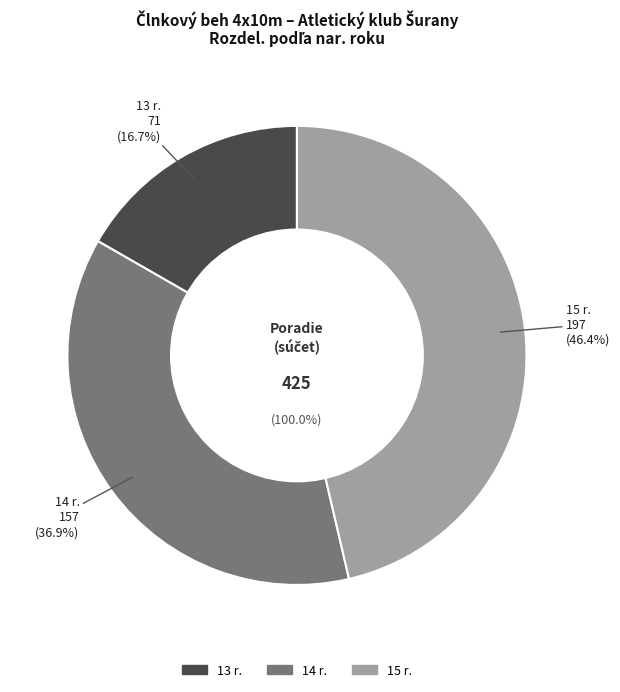

What is the smallest slice in the pie chart?

13